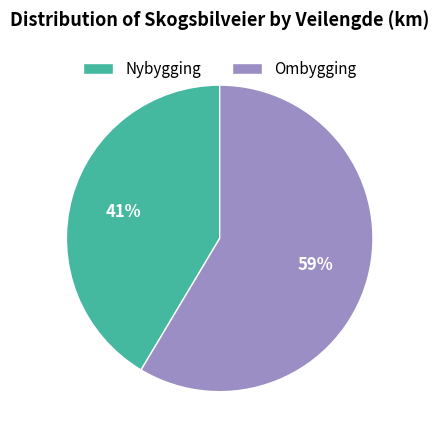

To the nearest percent, what portion does Nybygging represent?

41%